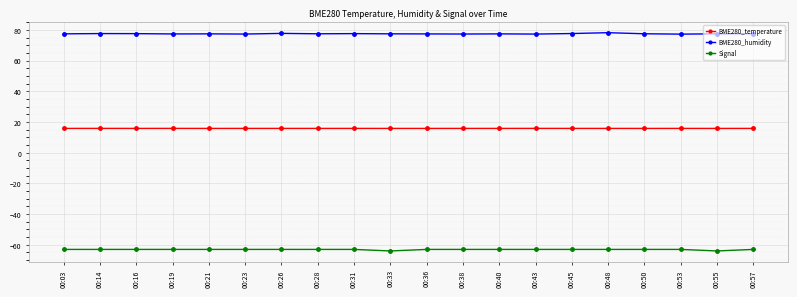

What is the value of the Signal point at the 13th from the left?

-63.0